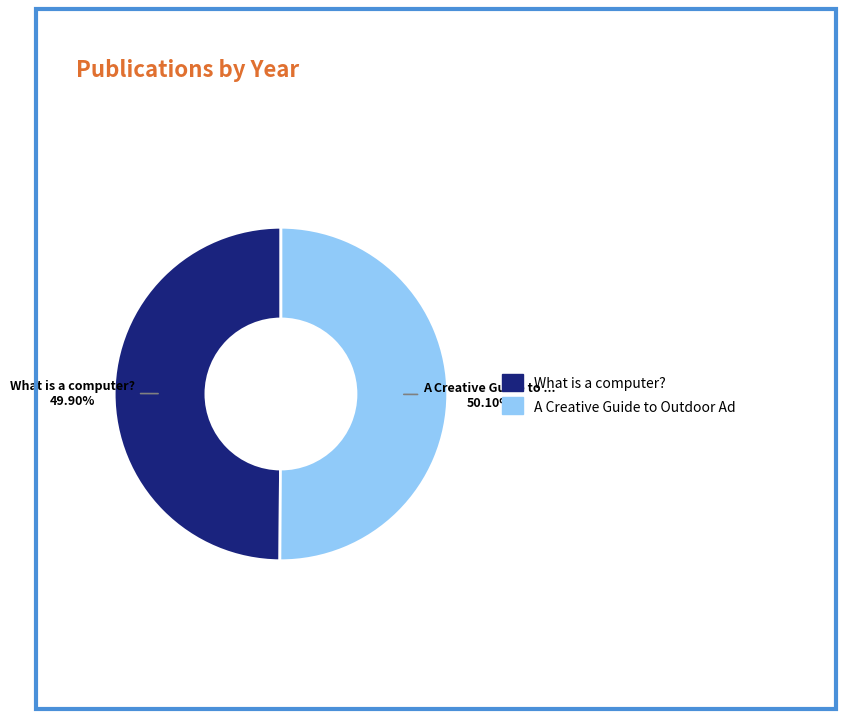

Is there a majority slice in this chart?

Yes